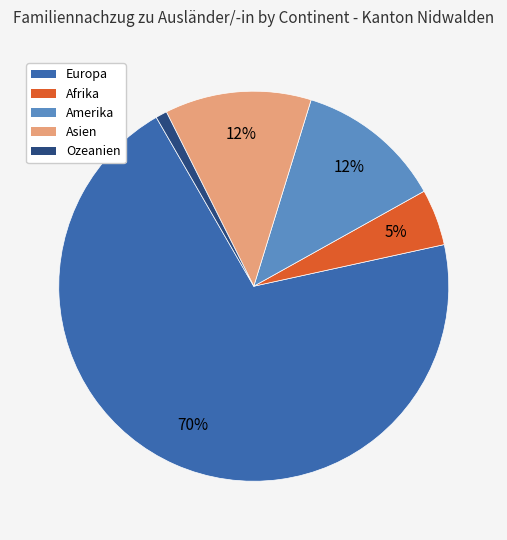

Which slice is the smallest?

Ozeanien